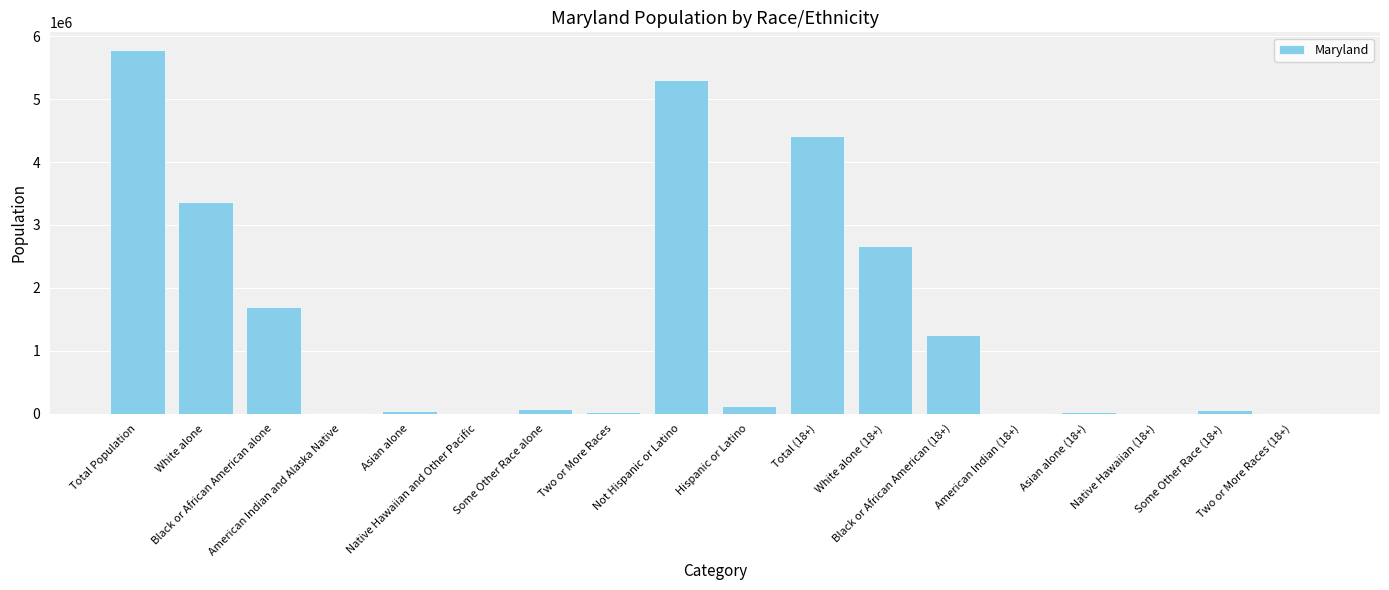

What is the sum of all values?

24852183